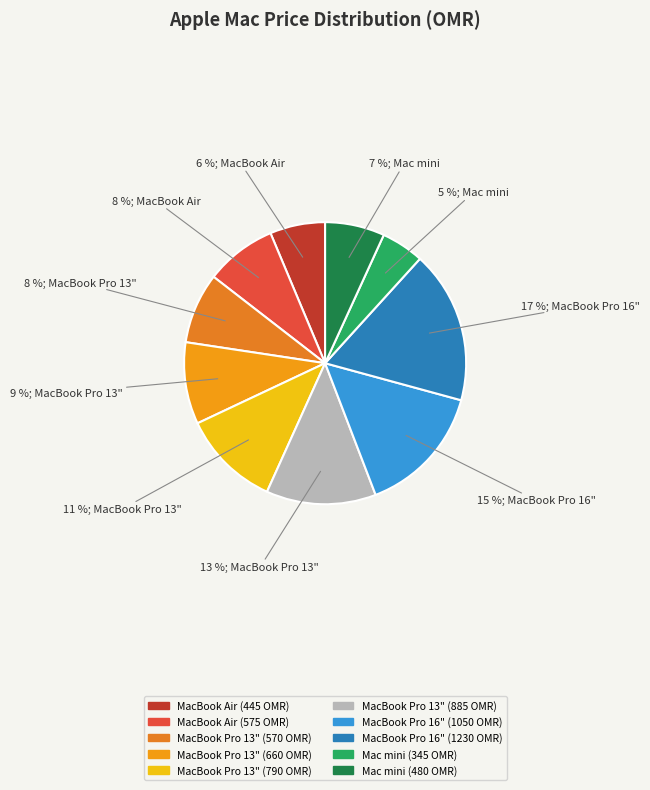

How many slices are in this pie chart?

10